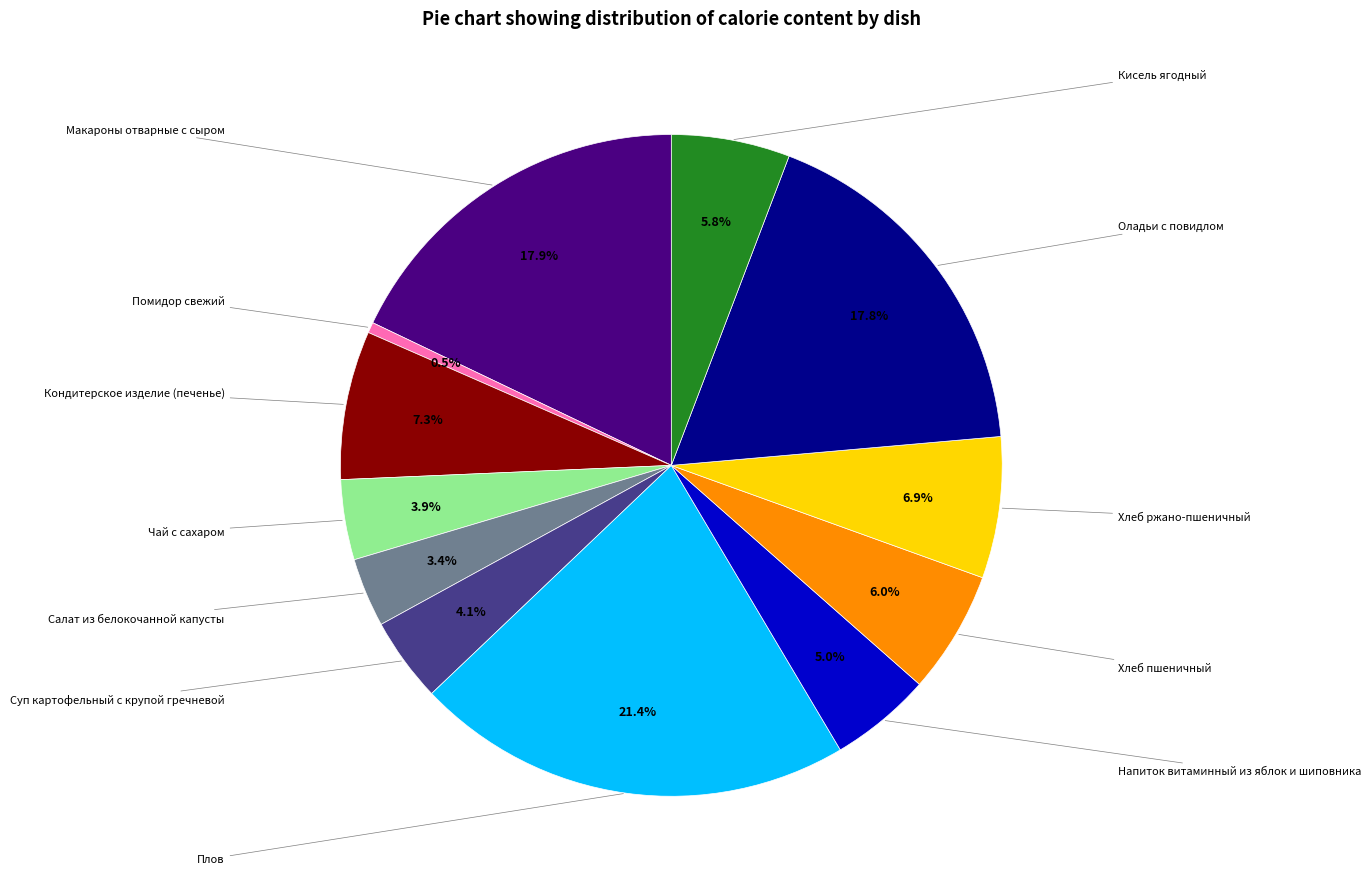

To the nearest percent, what is the difference between the largest and smallest slice percentages?

21%